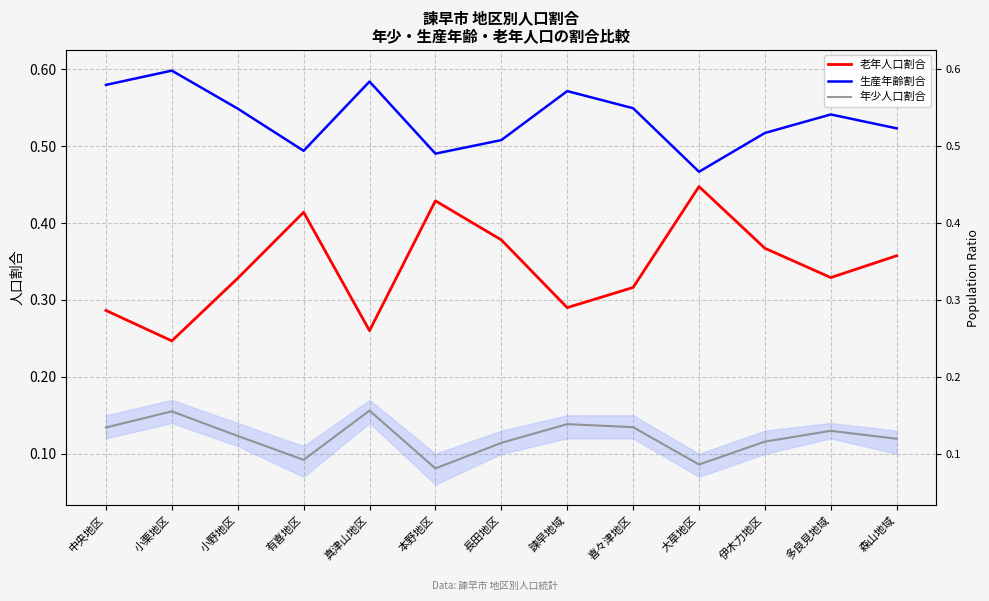

True or false: 生産年齢割合 and 年少人口割合 cross at least once.

False